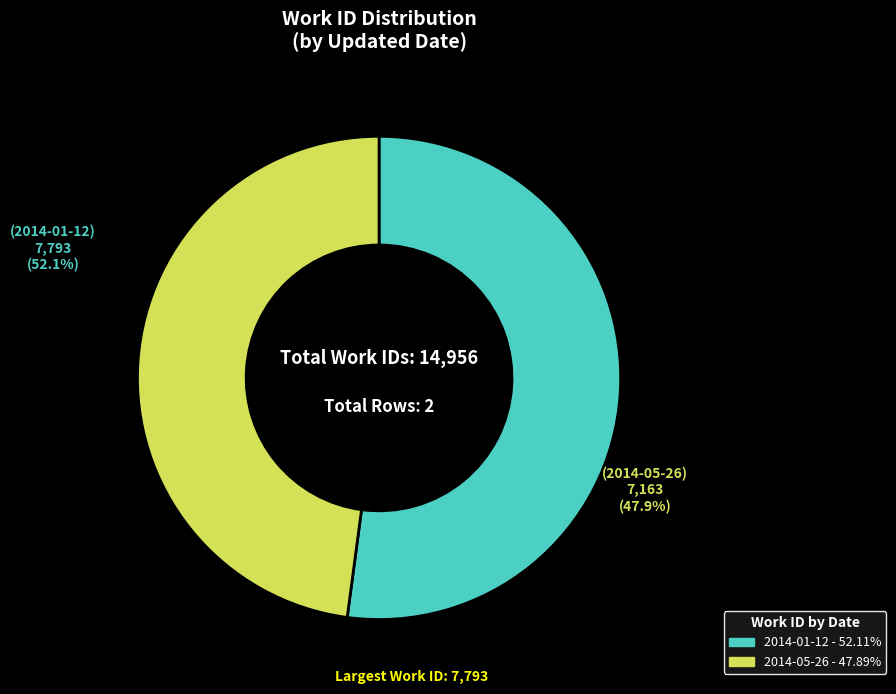

Does 2014-05-26 represent more than half of the total?

No